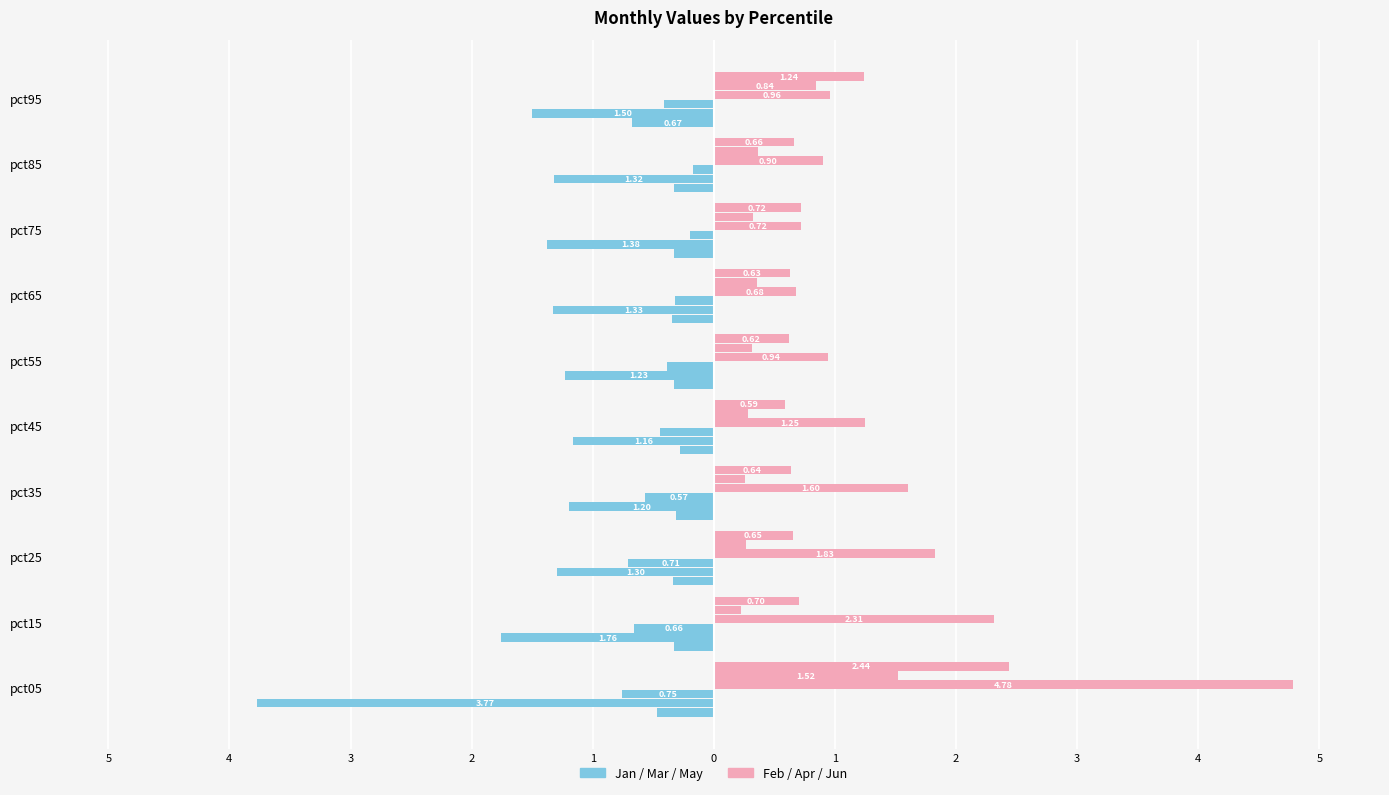

How many bars are there in each group?

2